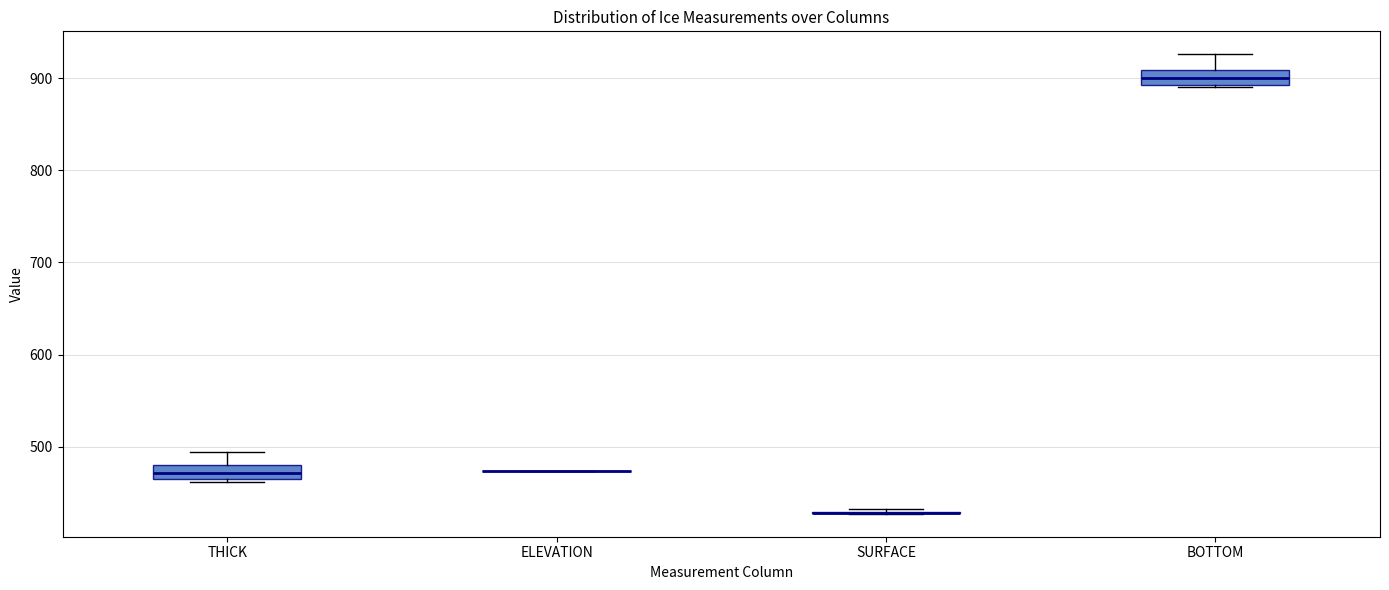

Where does the upper whisker of the box for THICK end on the y-axis? The values are not printed on the chart, so give them approximately, as read against the axis.

490